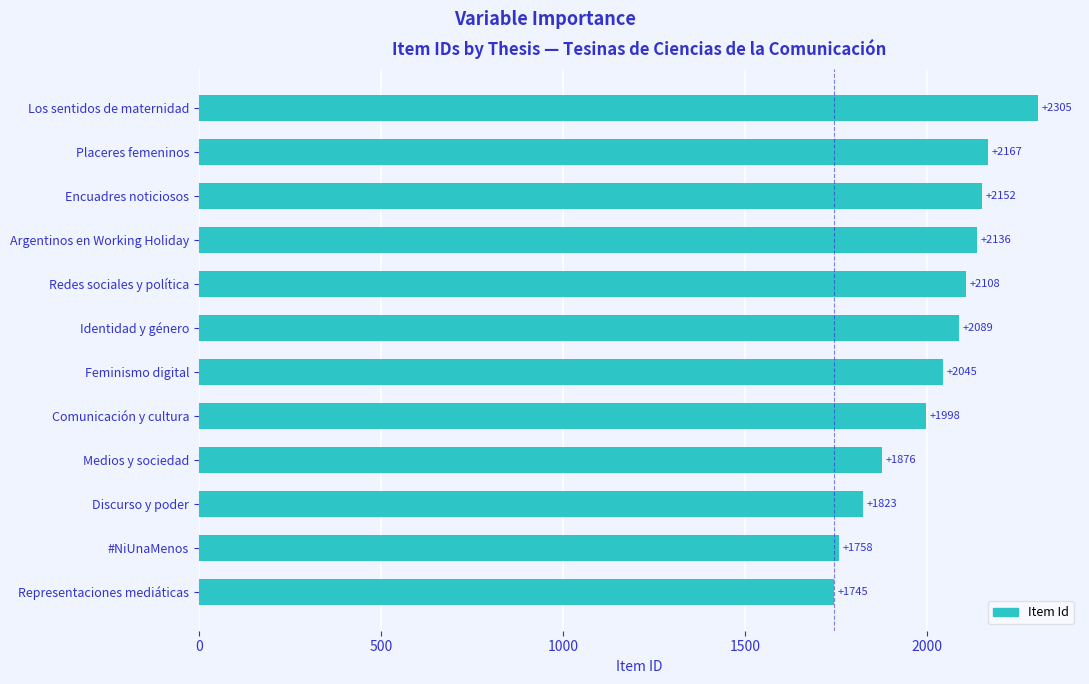

List the labels in order of value, largest first.

Los sentidos de maternidad, Placeres femeninos, Encuadres noticiosos, Argentinos en Working Holiday, Redes sociales y política, Identidad y género, Feminismo digital, Comunicación y cultura, Medios y sociedad, Discurso y poder, #NiUnaMenos, Representaciones mediáticas